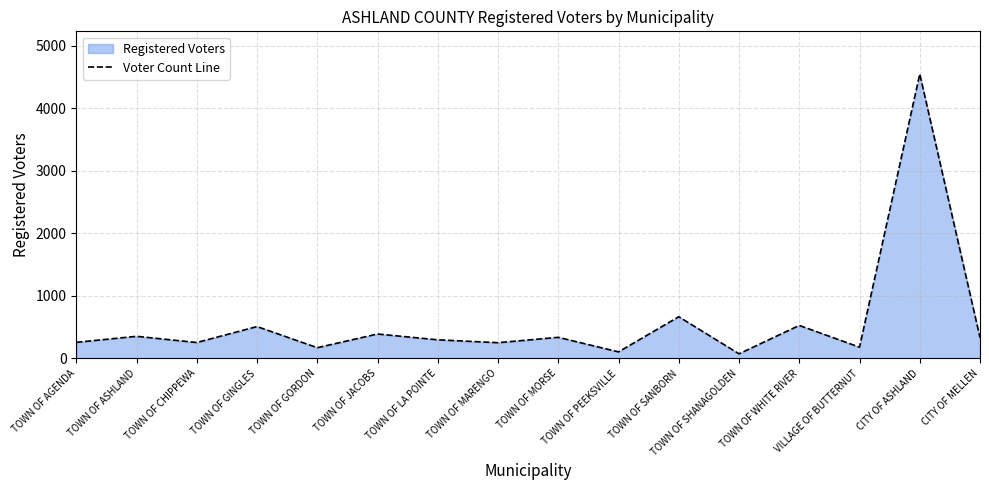

Rank the categories by value from lowest to highest.

TOWN OF SHANAGOLDEN, TOWN OF PEEKSVILLE, TOWN OF GORDON, VILLAGE OF BUTTERNUT, TOWN OF MARENGO, TOWN OF CHIPPEWA, TOWN OF AGENDA, TOWN OF LA POINTE, CITY OF MELLEN, TOWN OF MORSE, TOWN OF ASHLAND, TOWN OF JACOBS, TOWN OF GINGLES, TOWN OF WHITE RIVER, TOWN OF SANBORN, CITY OF ASHLAND